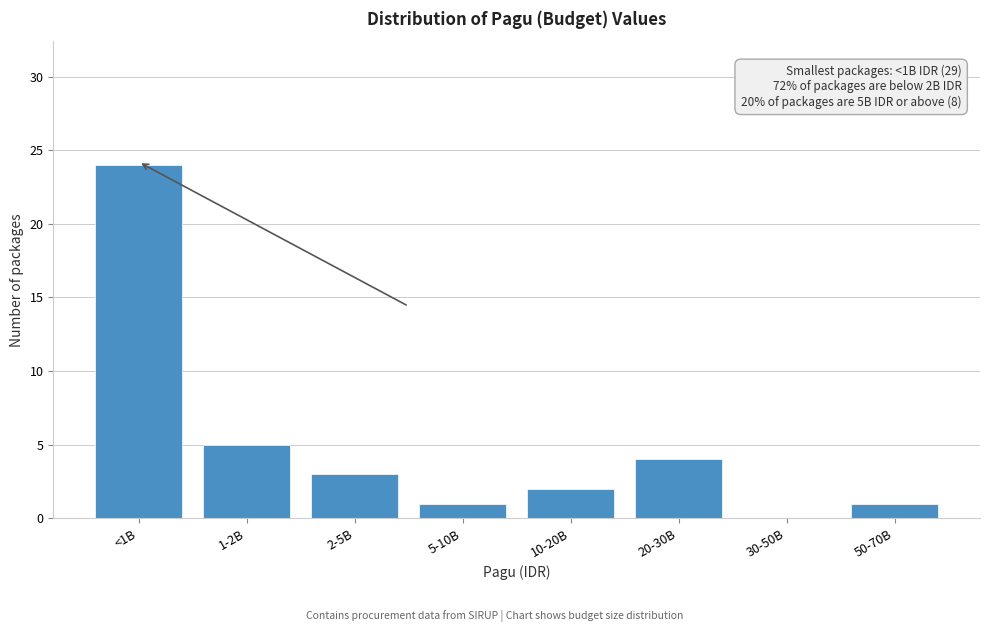

Reading left to right, what are all the values shown in this chart?

<1B=24	1-2B=5	2-5B=3	5-10B=1	10-20B=2	20-30B=4	30-50B=0	50-70B=1